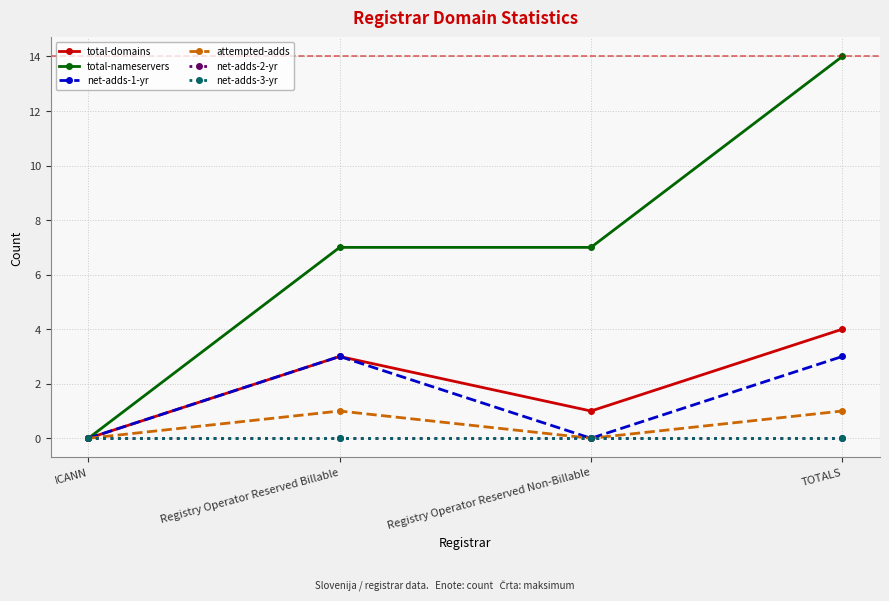

Does the chart have visible grid lines?

Yes